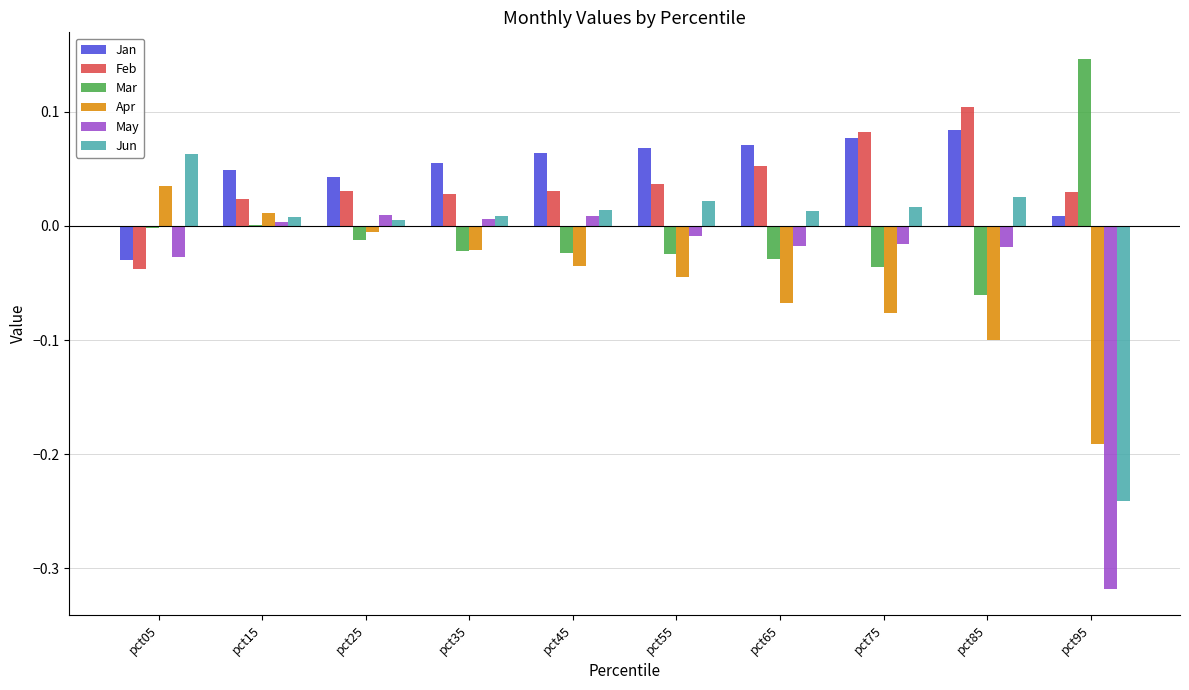

Is the value of Jan at pct25 greater than the value of May at pct25?

Yes